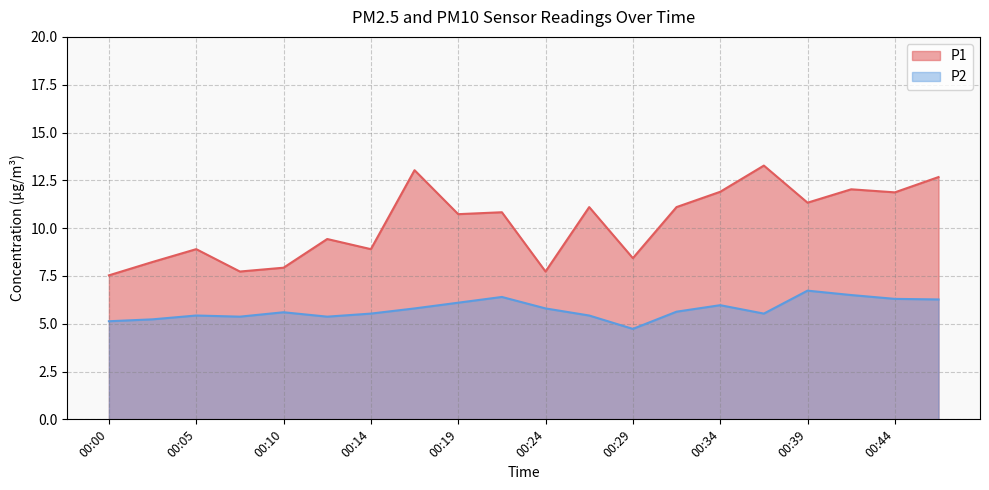

True or false: P1 and P2 intersect in this chart.

False